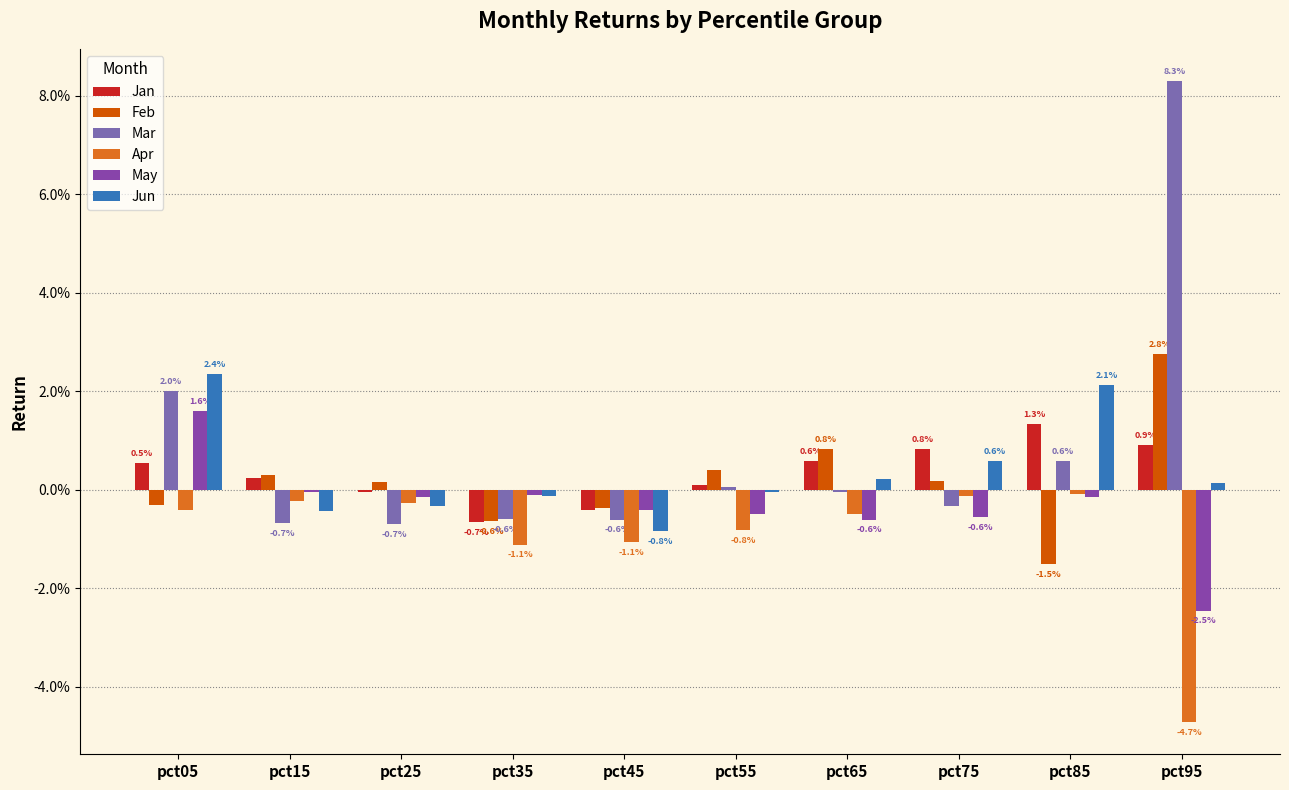

Are the bars grouped side by side (vs. stacked)?

Yes